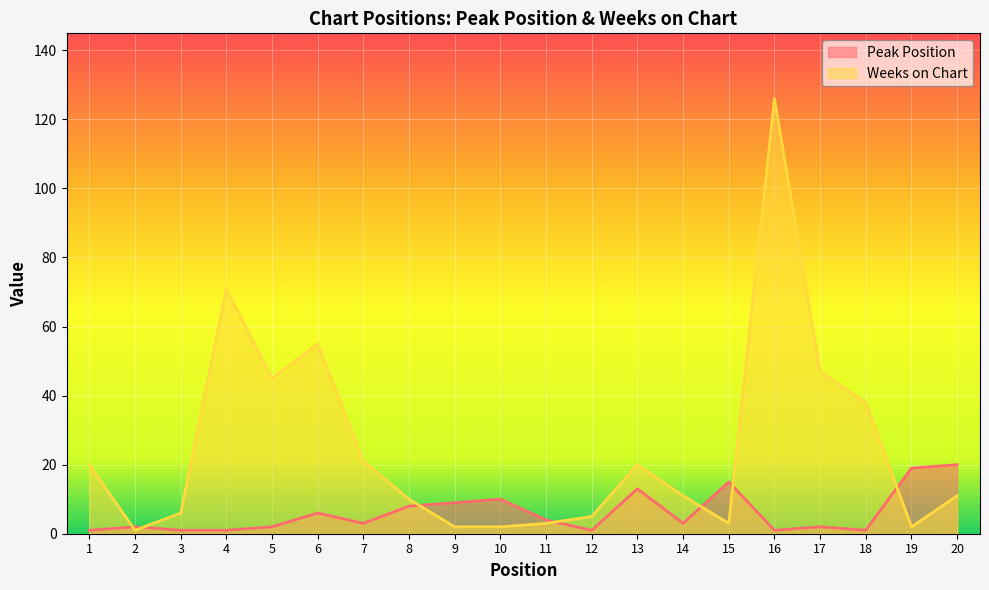

At which label is Weeks on Chart closest to 63?

4